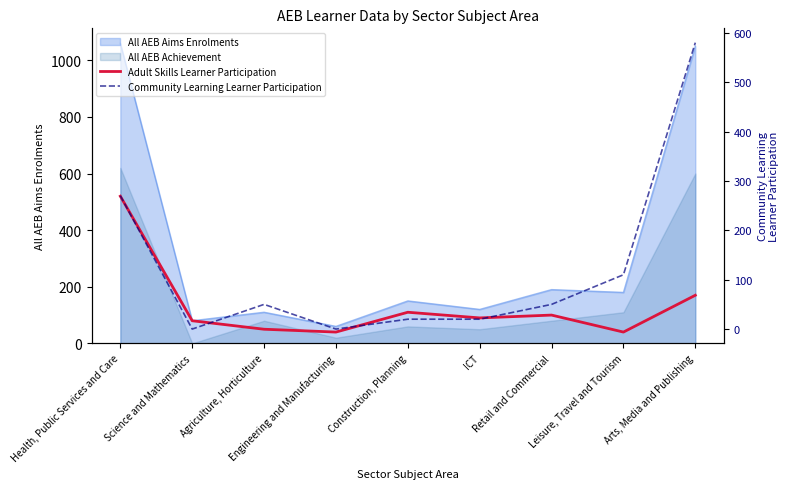

Does the chart display data point markers on the line(s)?

No